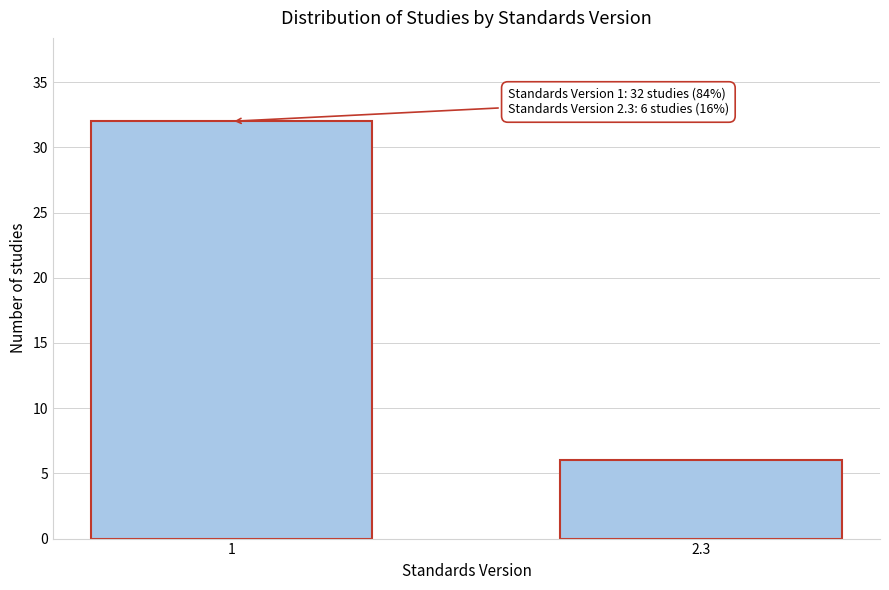

Reading right to left, list all the values displayed in this chart.

2.3=6	1=32